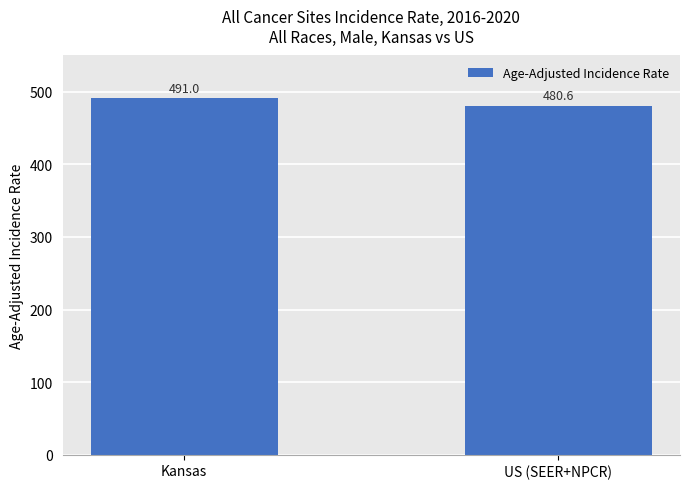

What is the label of the 2nd bar from the right?

Kansas